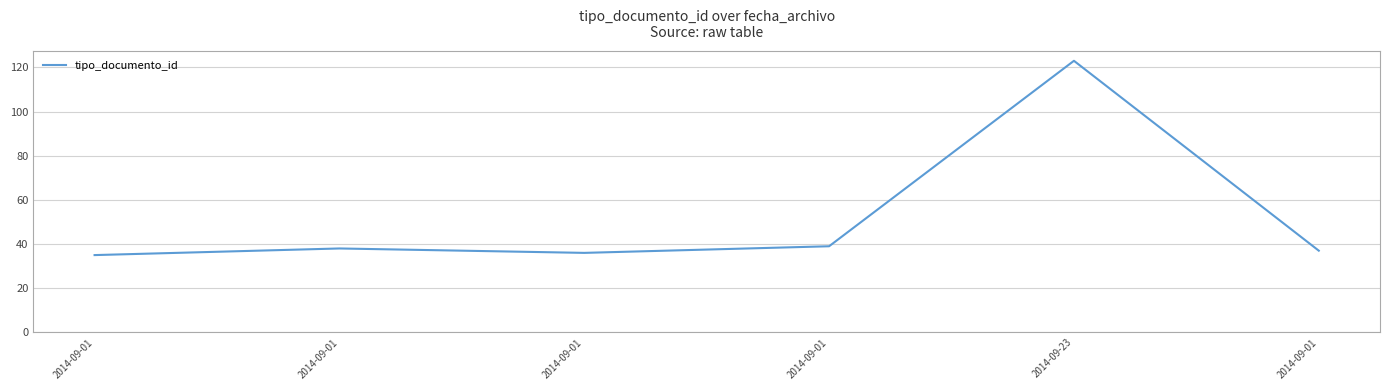

How many lines are shown in the chart?

1